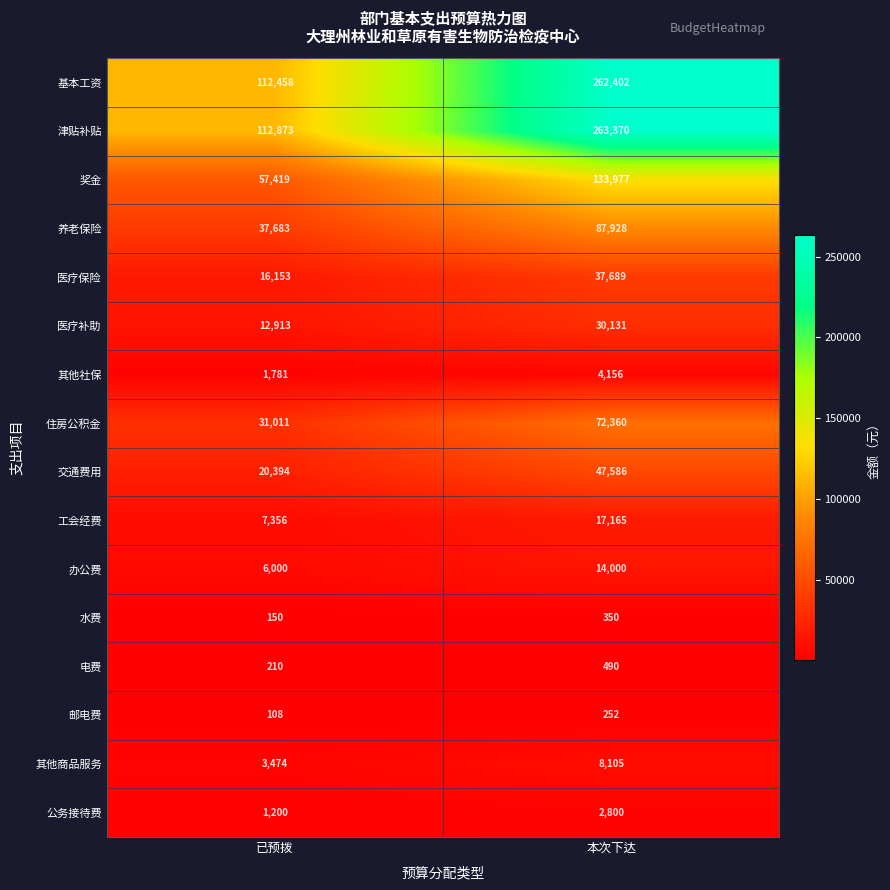

What is the approximate value of 医疗保险 at 本次下达, to the nearest 100?

37700